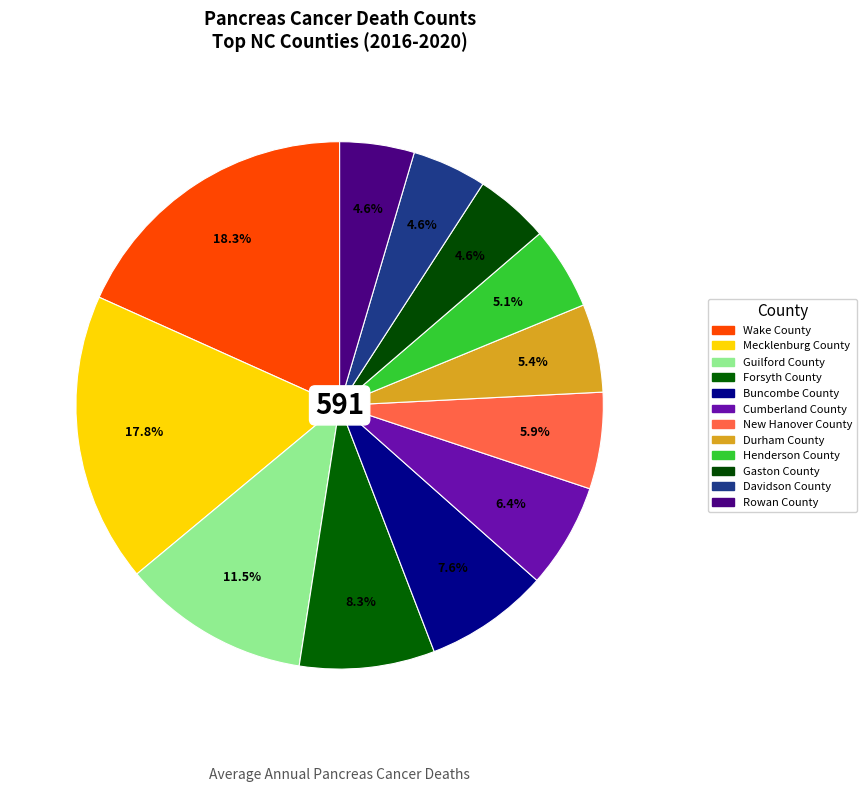

Rank the categories by value from highest to lowest.

Wake County, Mecklenburg County, Guilford County, Forsyth County, Buncombe County, Cumberland County, New Hanover County, Durham County, Henderson County, Gaston County, Davidson County, Rowan County